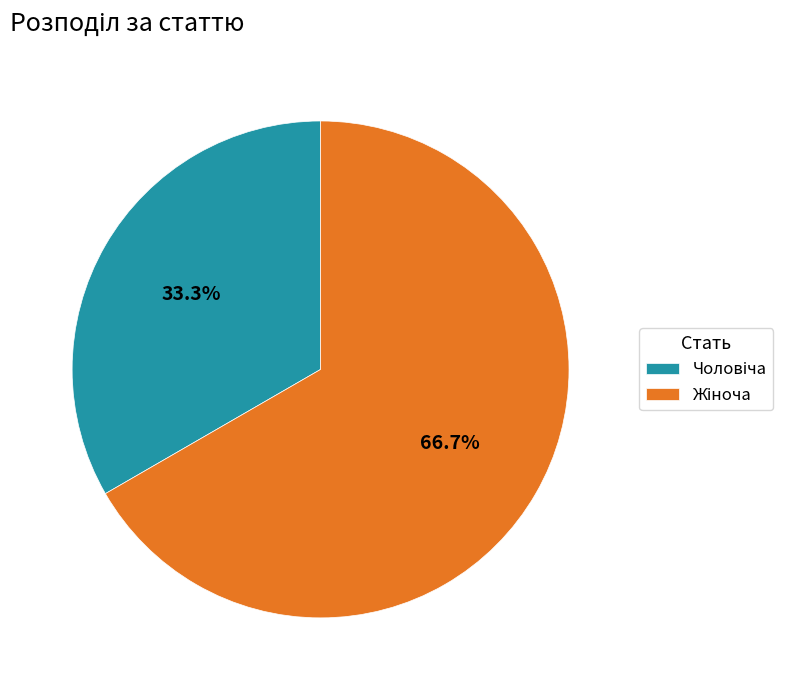

Does any single category account for the majority?

Yes